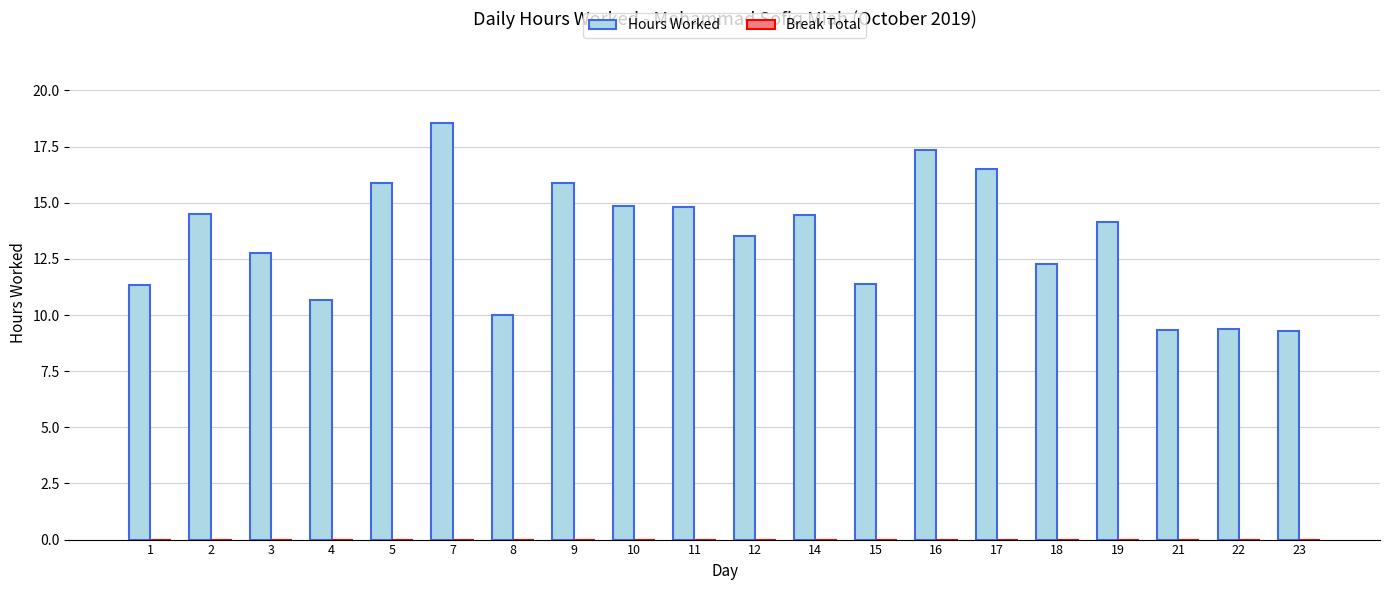

What is the minimum value shown in the chart?

9.3